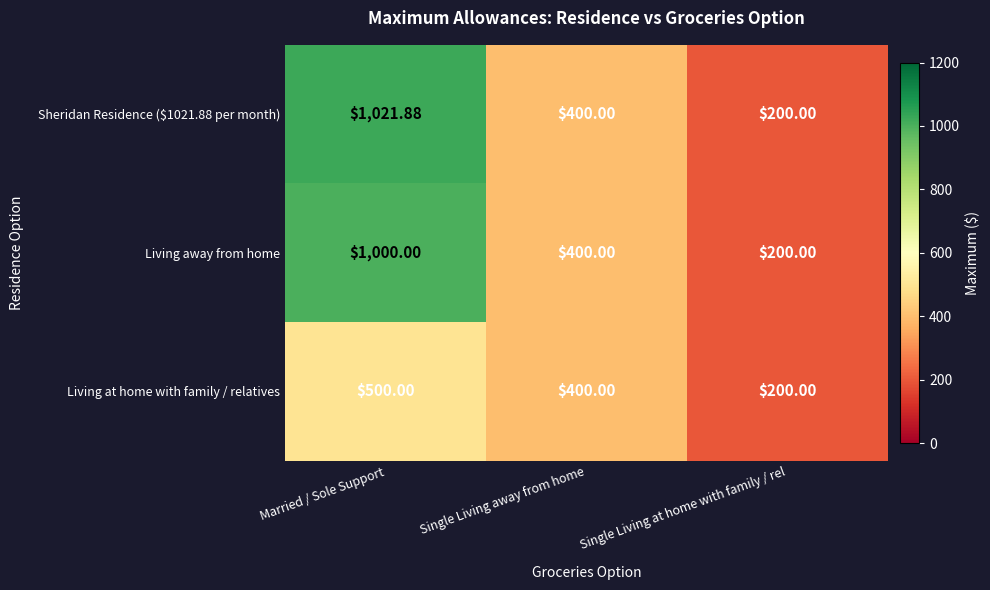

Which series has the largest range (max minus min)?

Sheridan Residence ($1021.88 per month)